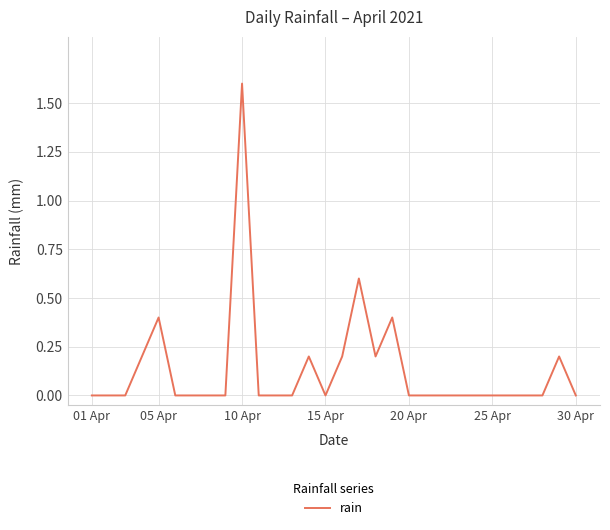

What is the maximum value shown in the chart?

1.6